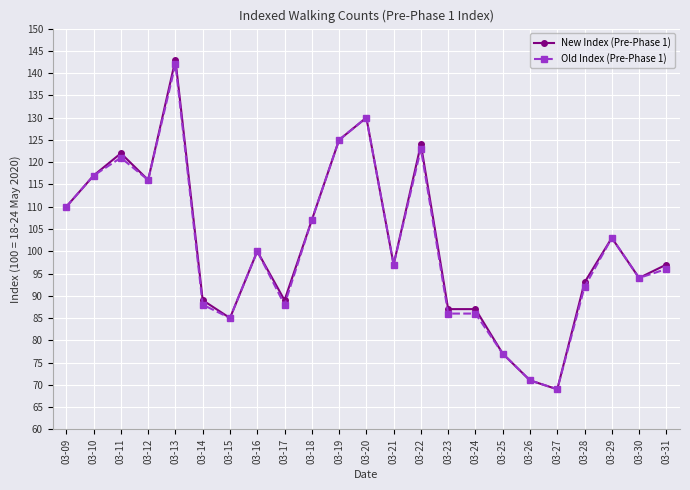

What is the value of the Old Index (Pre-Phase 1) point at the 8th from the left?

100